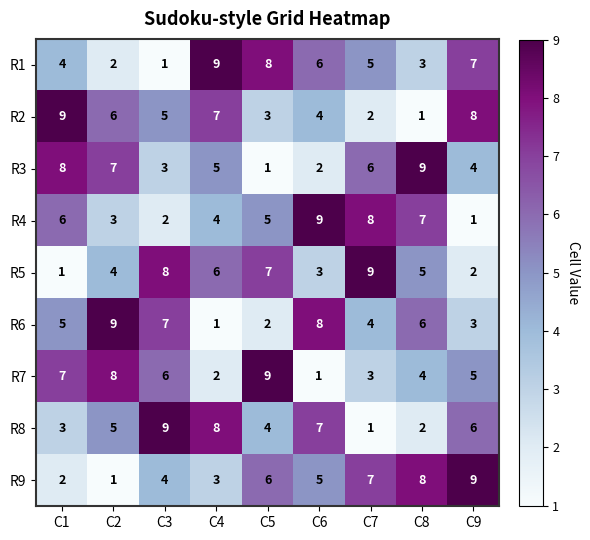

What is the maximum value for R5?

9